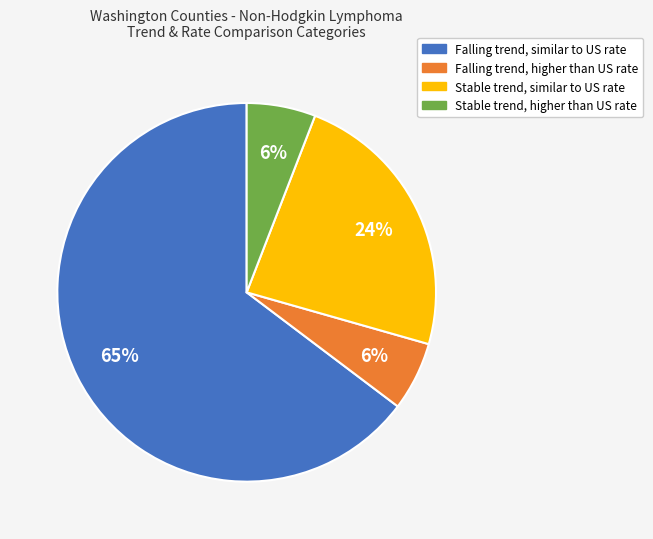

To the nearest percent, what percentage of the pie is Stable trend, higher than US rate?

6%